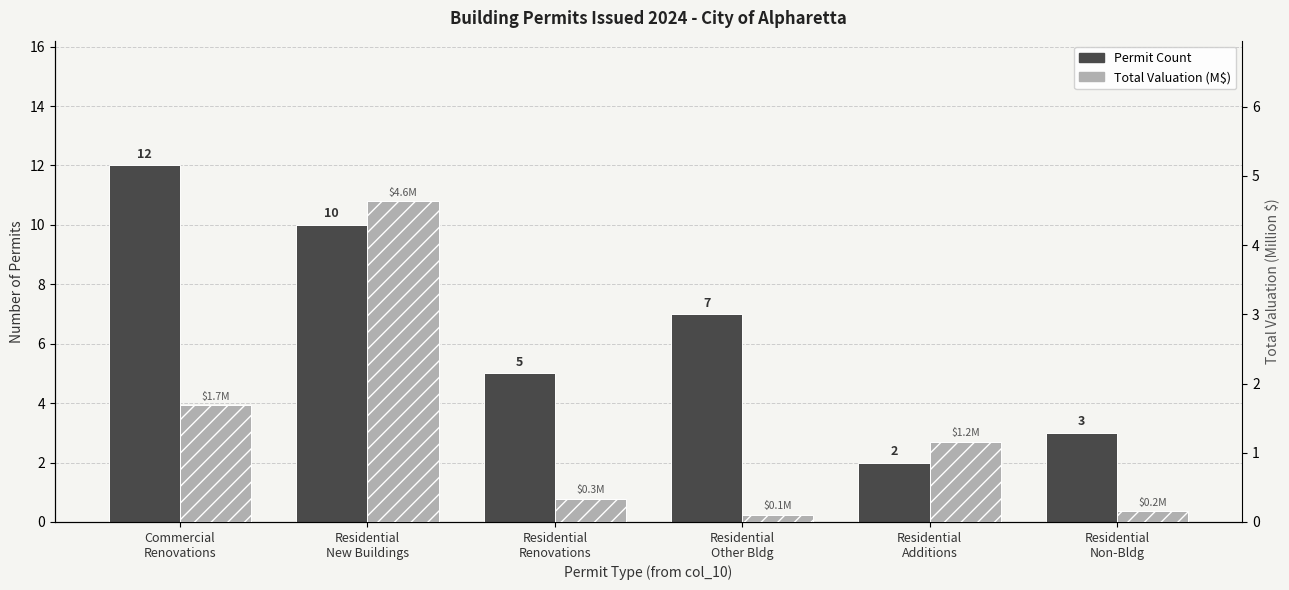

Where does the Permit Count series first go above 7?

Commercial
Renovations